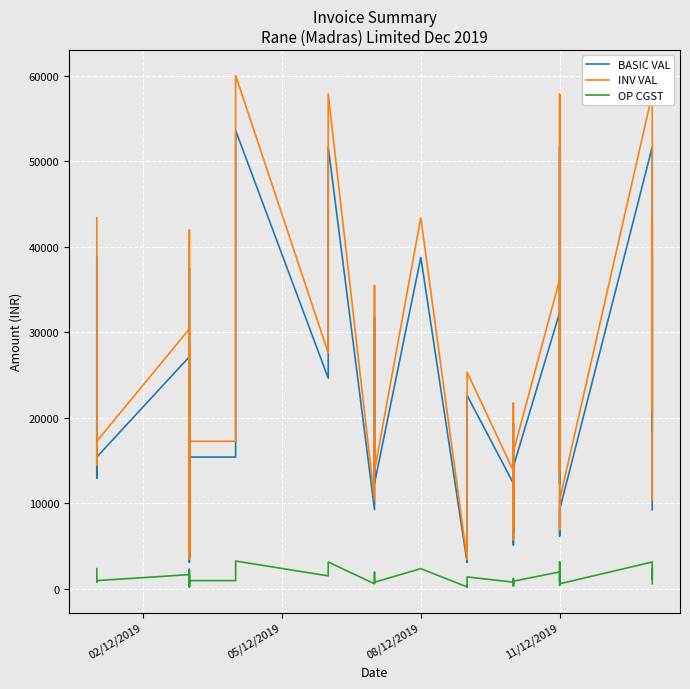

At which label is OP CGST closest to 1699?

11/12/2019